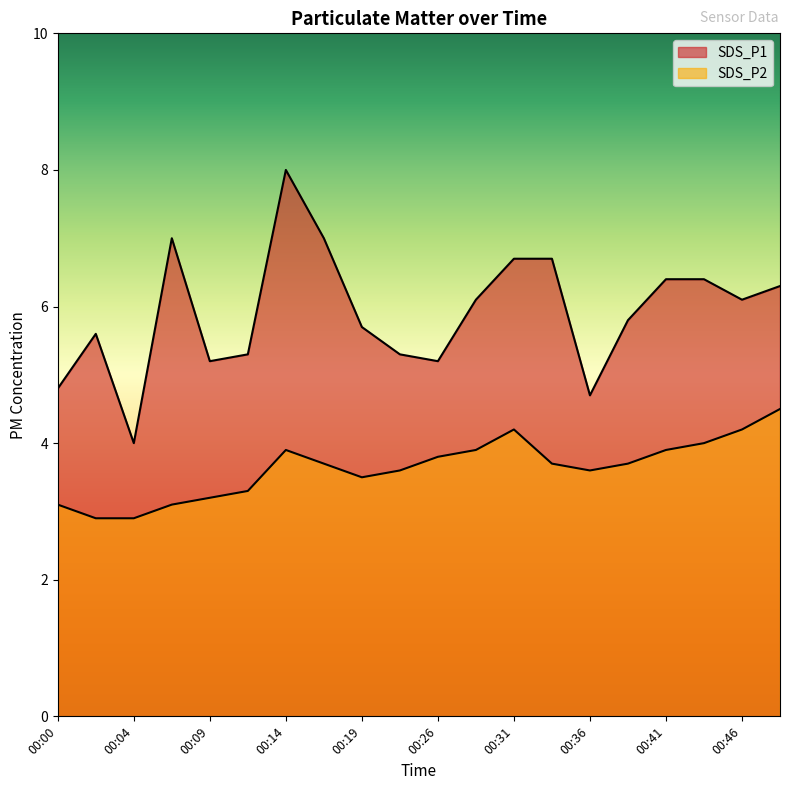

Does the chart have visible grid lines?

No